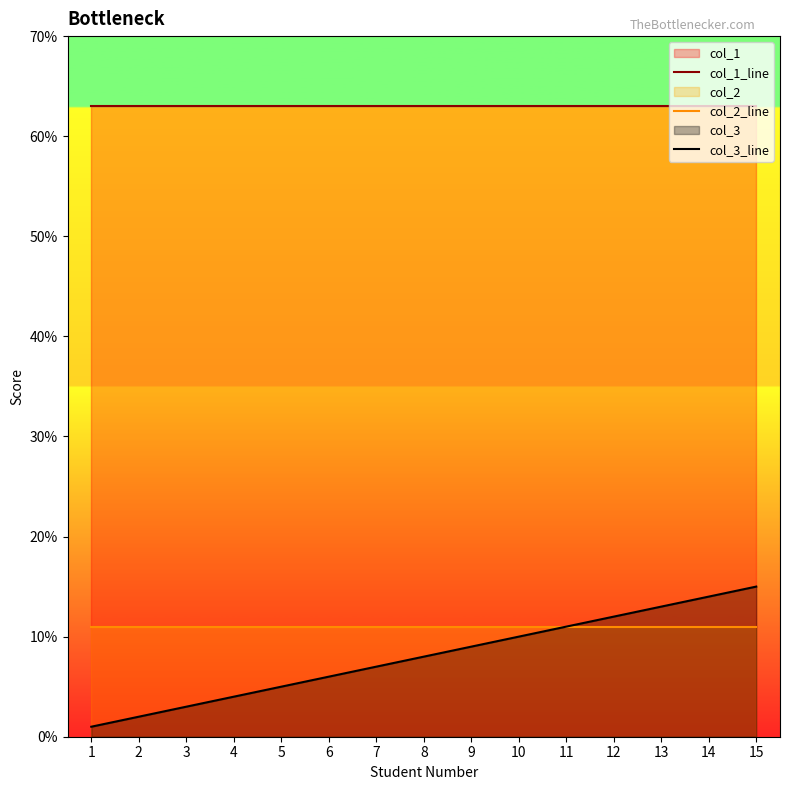

Read the col_3_line value at 4, to the nearest 5.

5